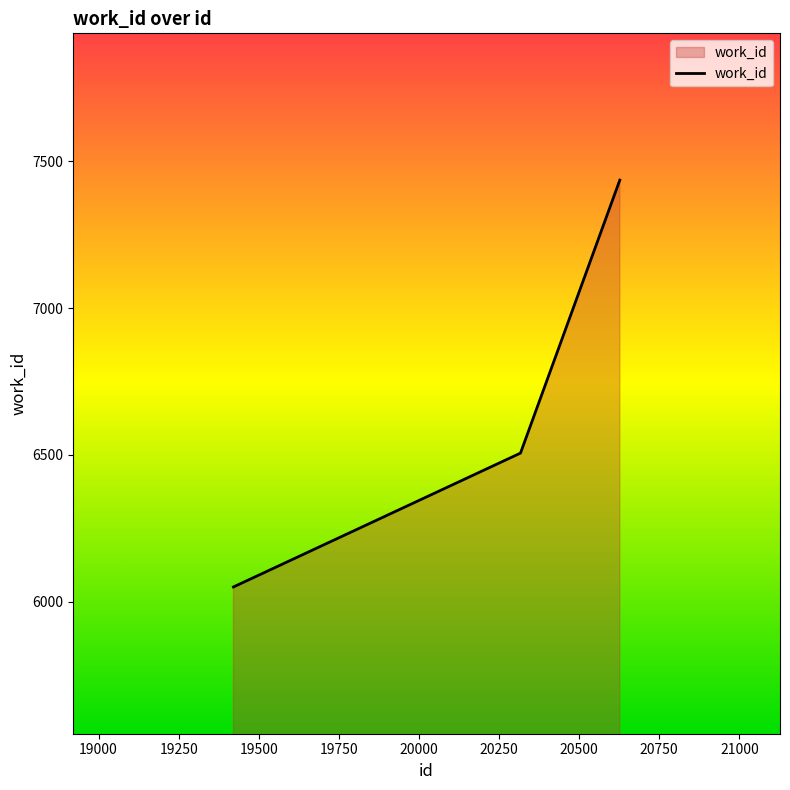

What is the difference between the maximum and minimum values?

1386